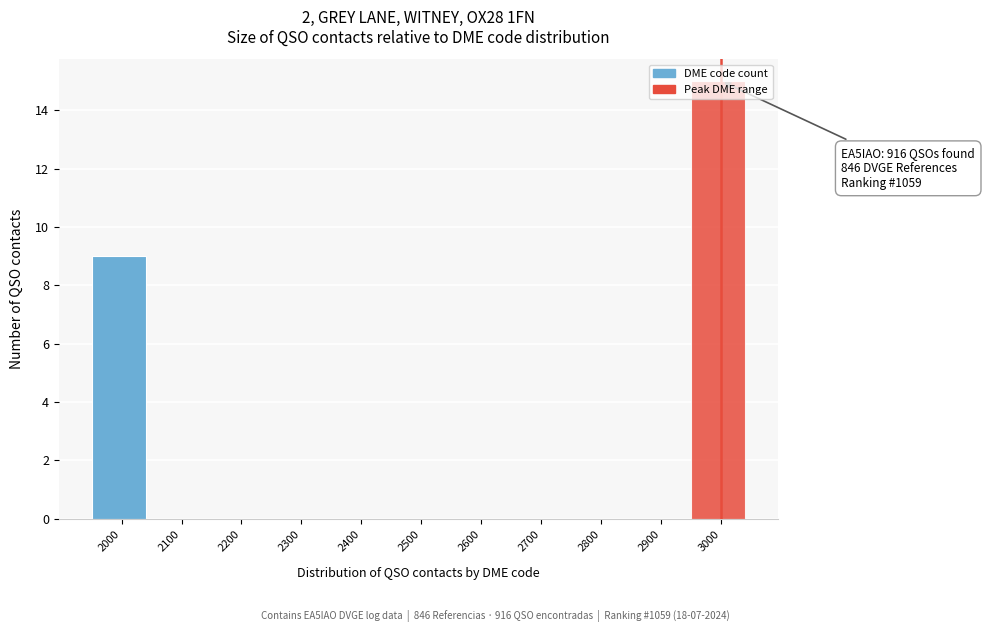

Is it true that the value at 2500 is 0?

True